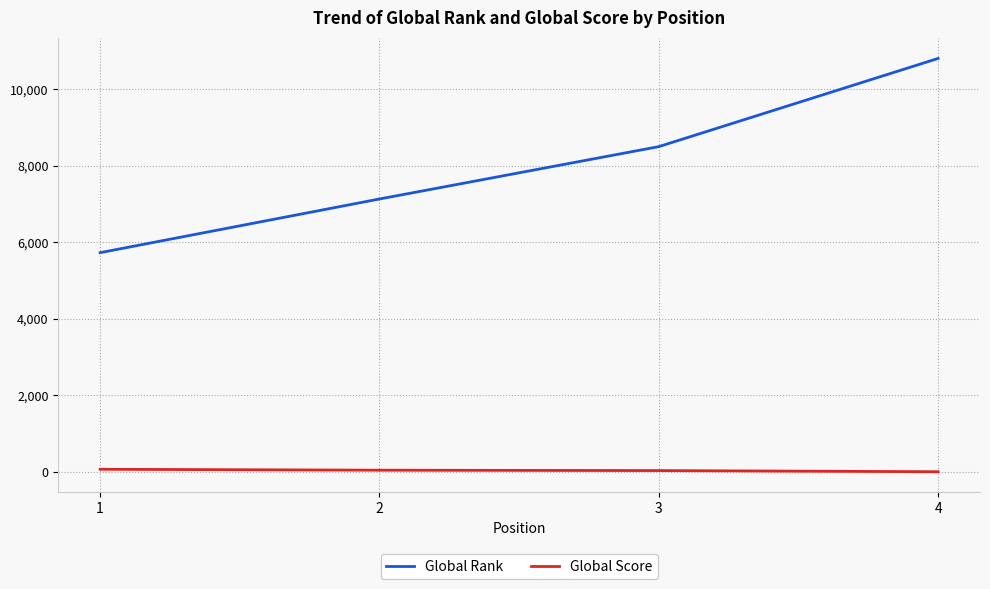

How many series are shown in this chart?

2